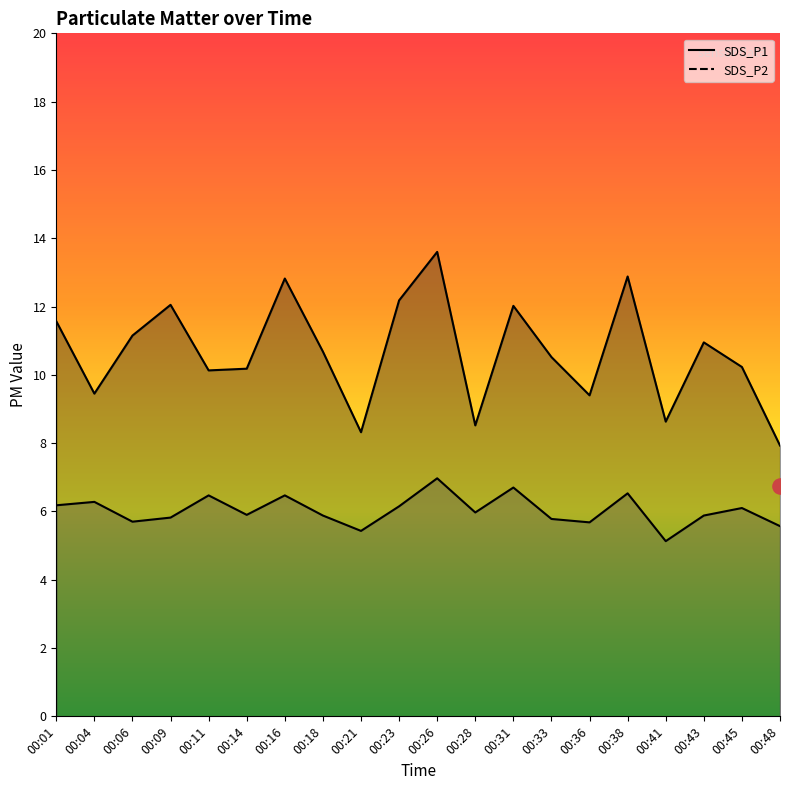

What are all the series names shown in the legend?

SDS_P1, SDS_P2